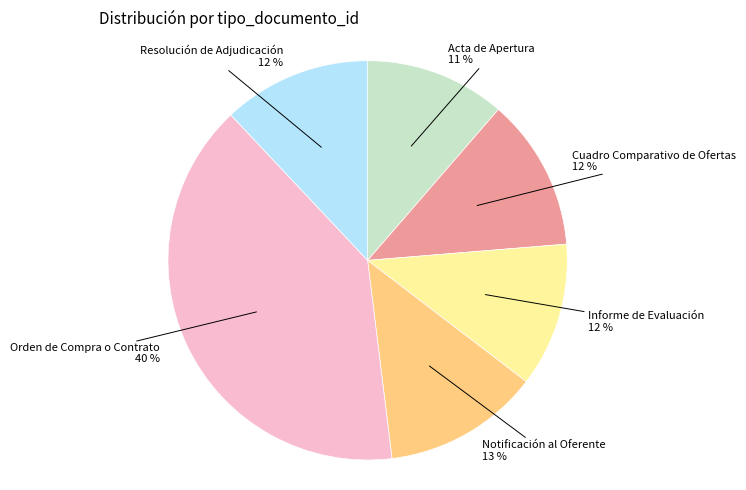

To the nearest percent, what is the average slice percentage?

17%